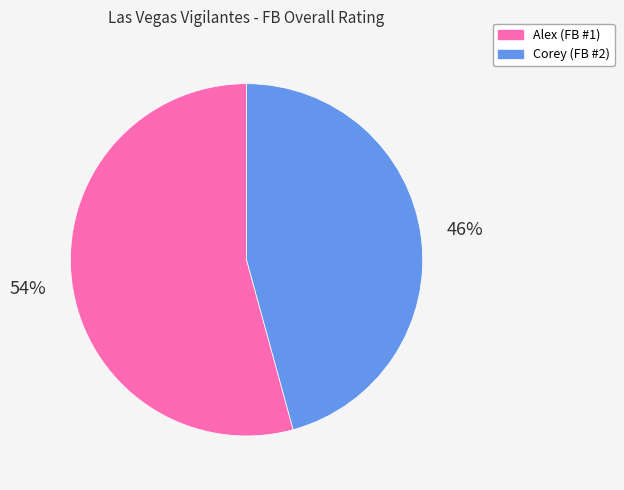

To the nearest percent, what percentage of the pie is Alex?

54%